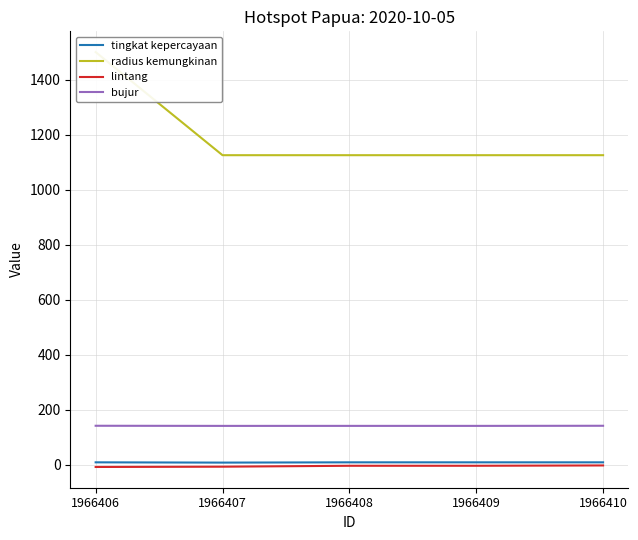

Which series has the largest range (max minus min)?

radius kemungkinan